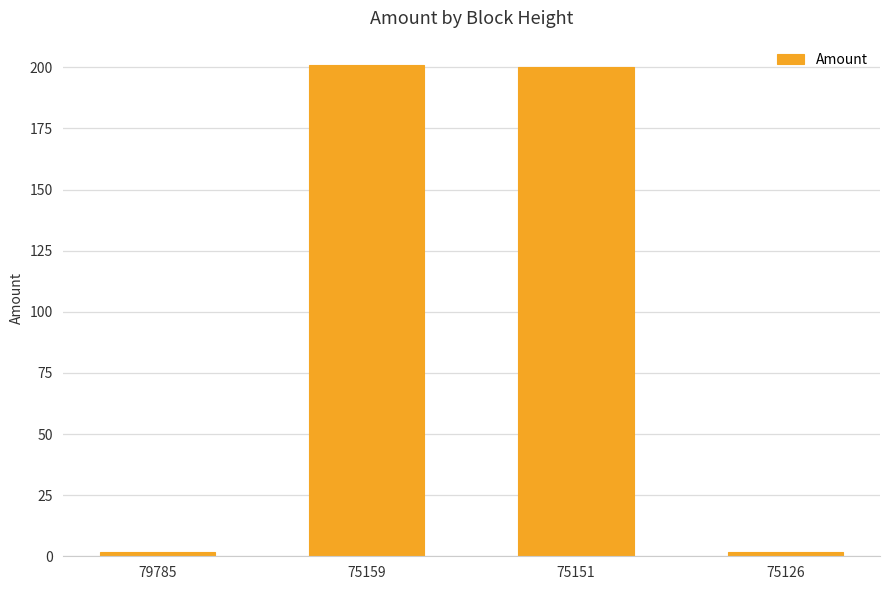

What is the greatest value displayed?

200.9